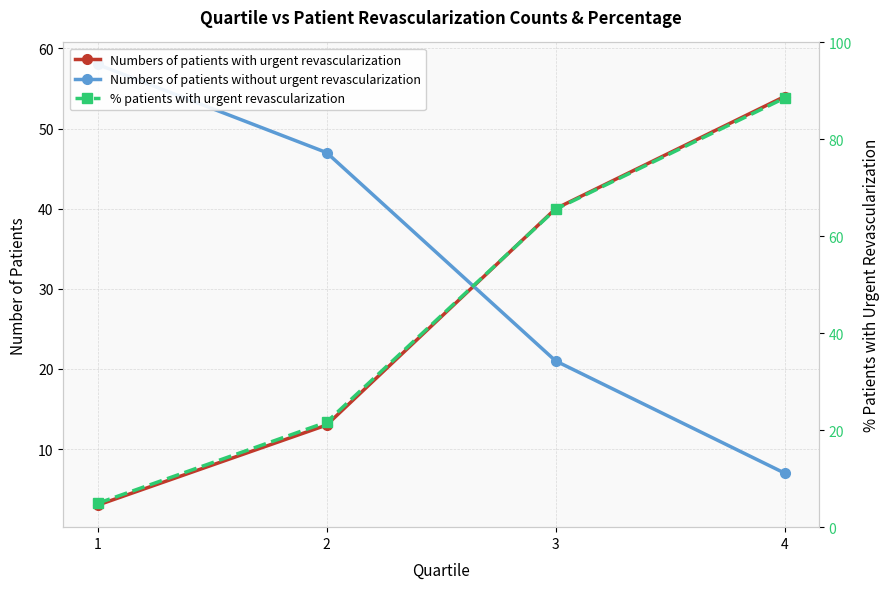

Between 2 and 1, which is larger?

2